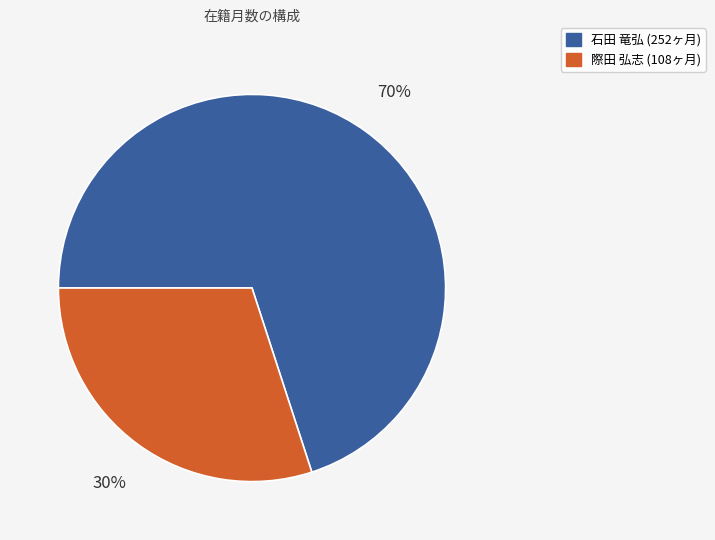

Is there any slice that represents more than half of the pie?

Yes